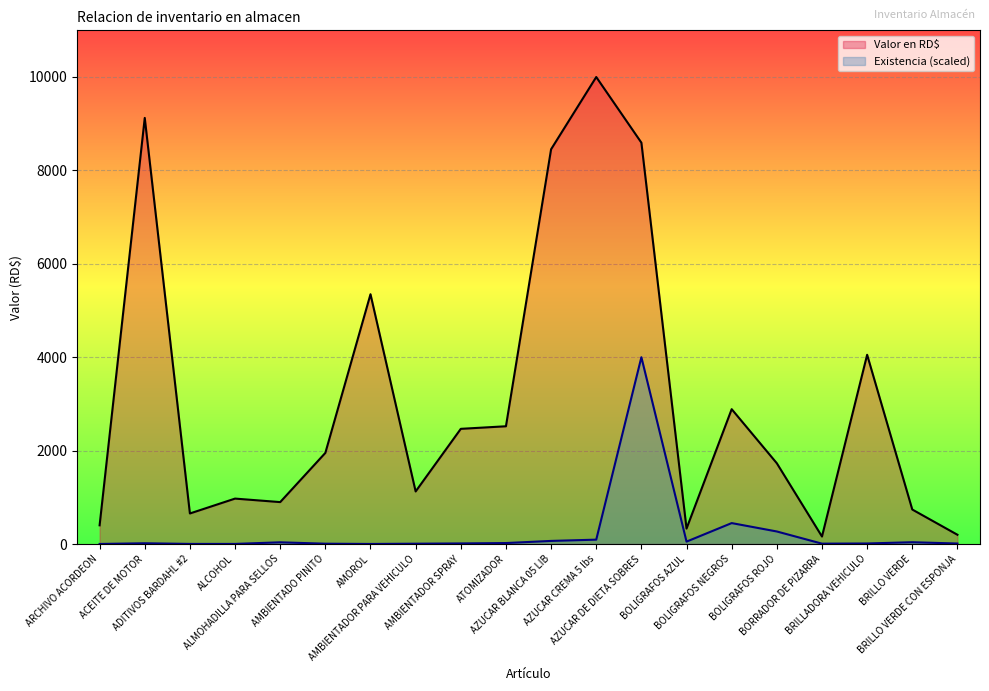

What is the difference between the Valor en RD$ values at BOLIGRAFOS ROJO and BRILLO VERDE?

990.0